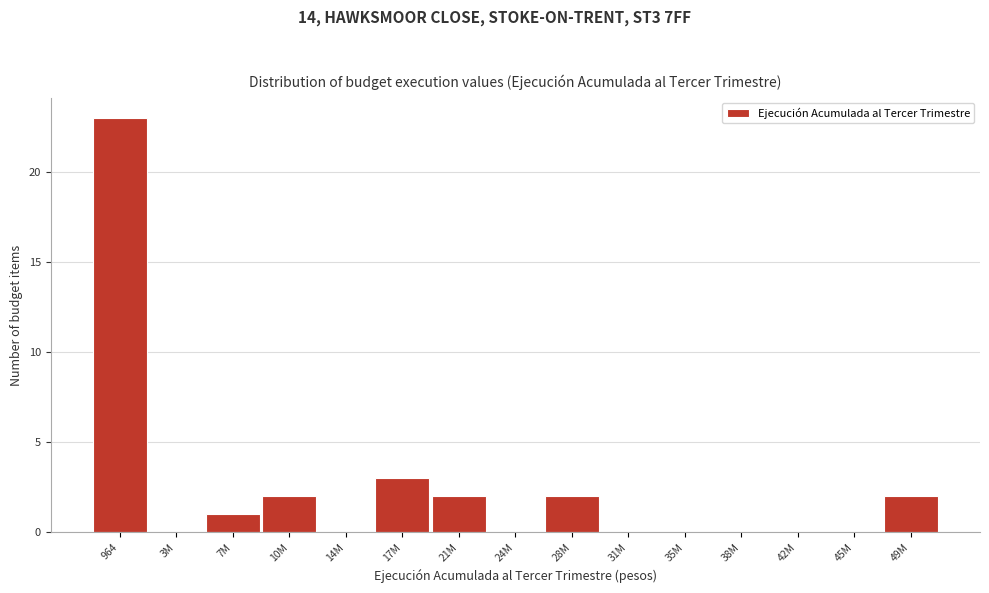

Reading left to right, extract all data points from this chart.

964=23	3M=0	7M=1	10M=2	14M=0	17M=3	21M=2	24M=0	28M=2	31M=0	35M=0	38M=0	42M=0	45M=0	49M=2